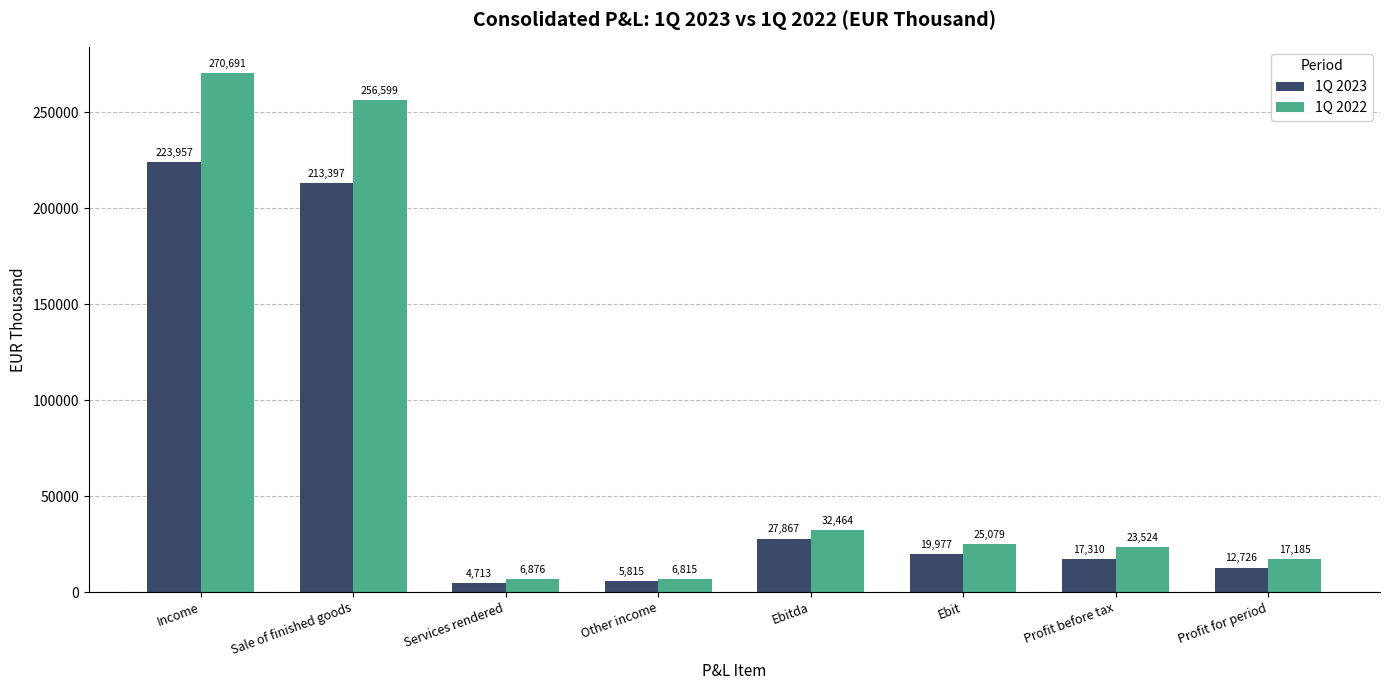

What is the difference between the 1Q 2023 values at Sale of finished goods and Ebitda?

185530